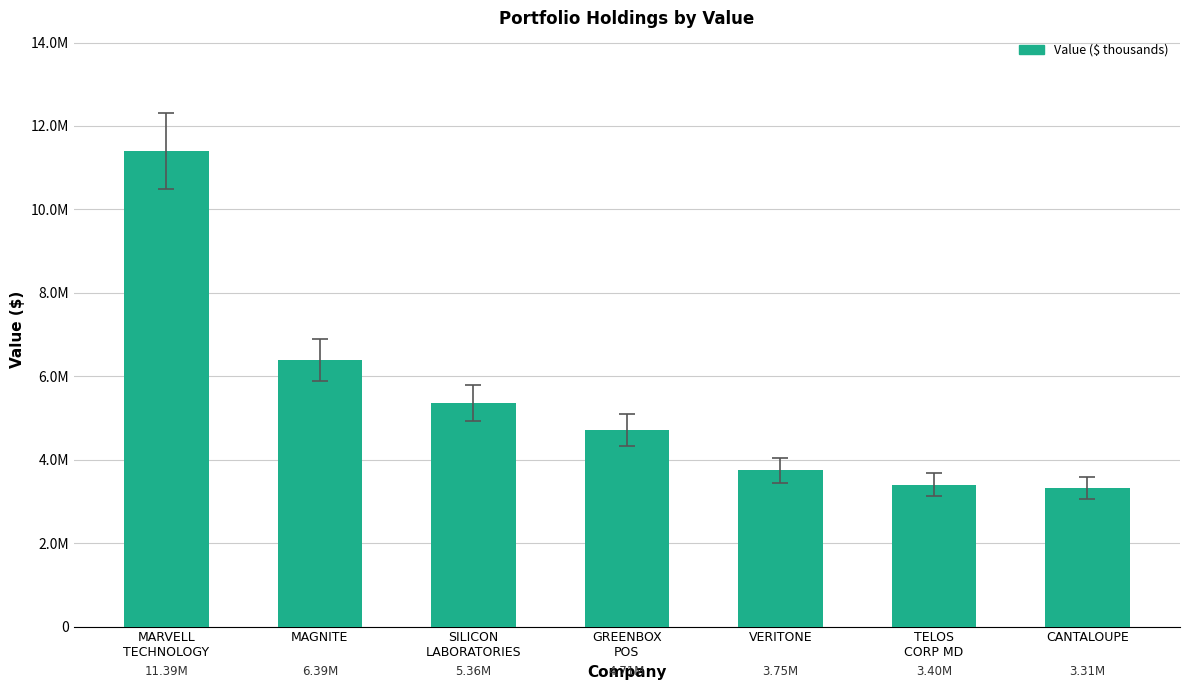

Which category has the highest value across all series?

MARVELL
TECHNOLOGY